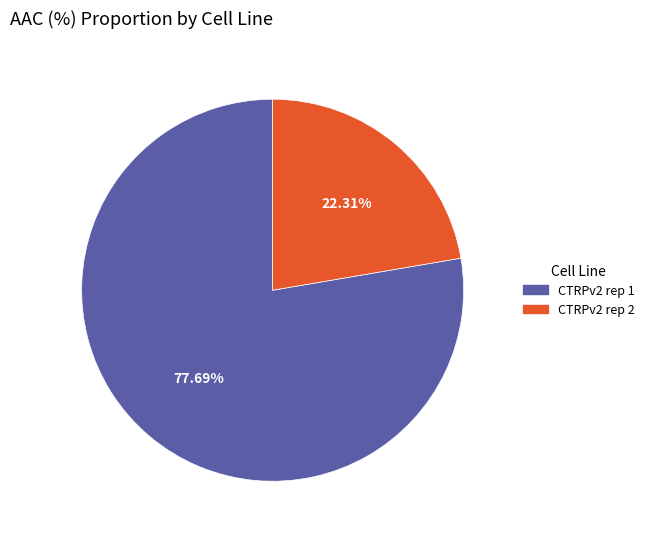

Is it true that CTRPv2 rep 2 is 9% of the pie?

False